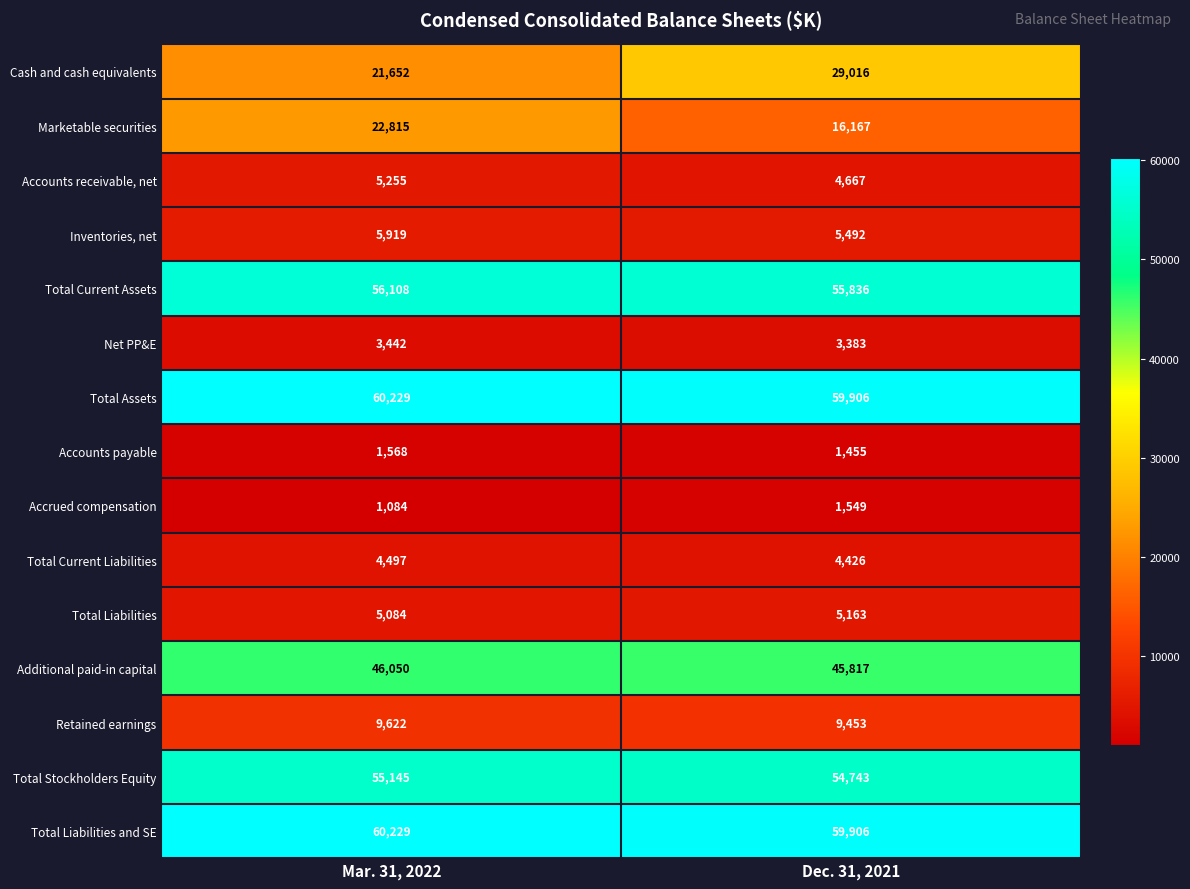

What is the spread (max minus min) of values at Mar. 31, 2022?

59145